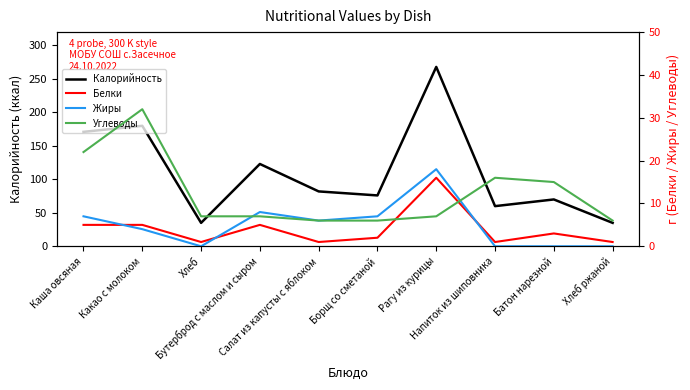

Which series has the largest range (max minus min)?

Калорийность